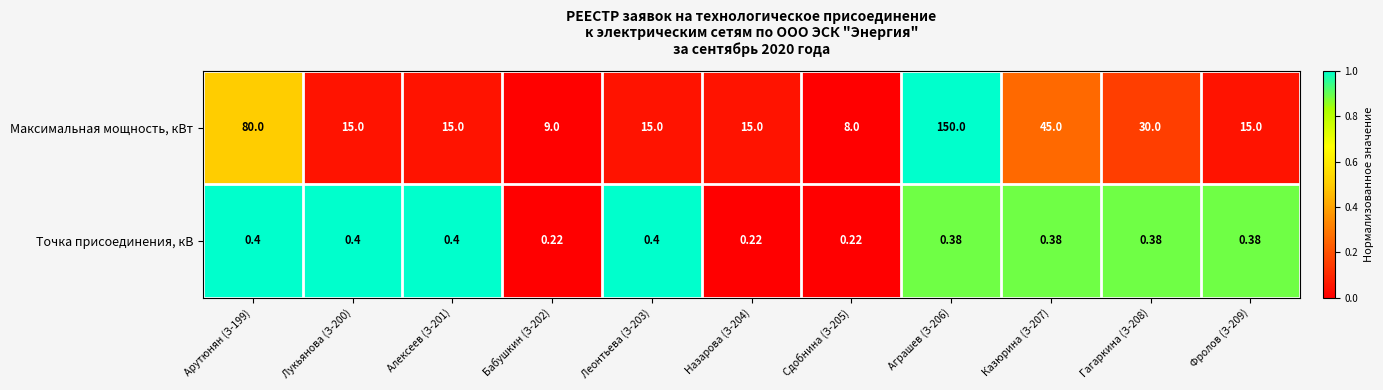

Which category has the highest value across all series?

Аграшев (З-206)